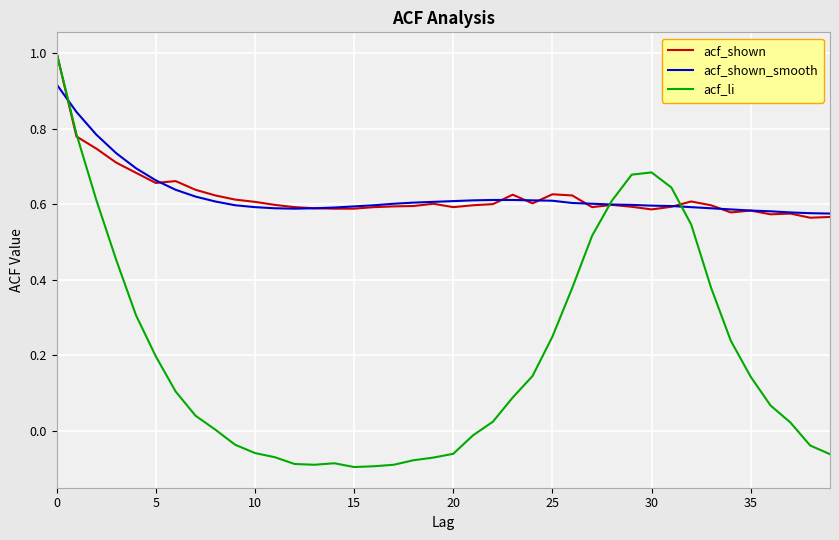

Which series has the largest range (max minus min)?

acf_li